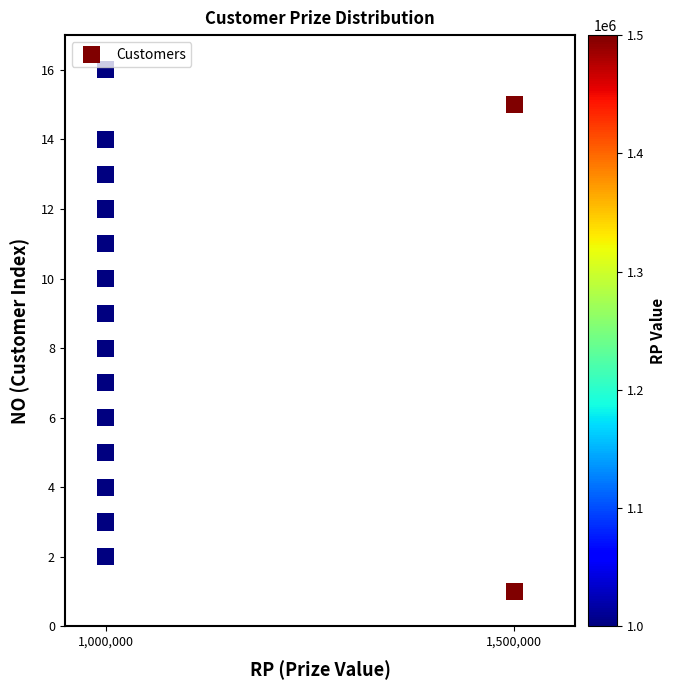

What is the range of X values (max minus min)?

500000